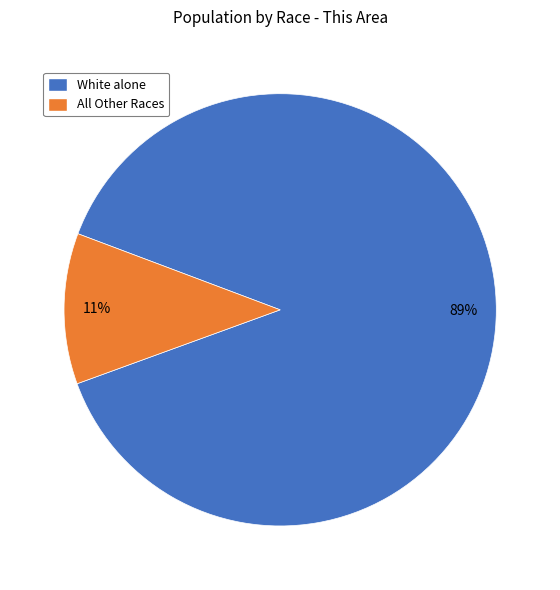

To the nearest percent, what percentage of the pie is White alone?

89%